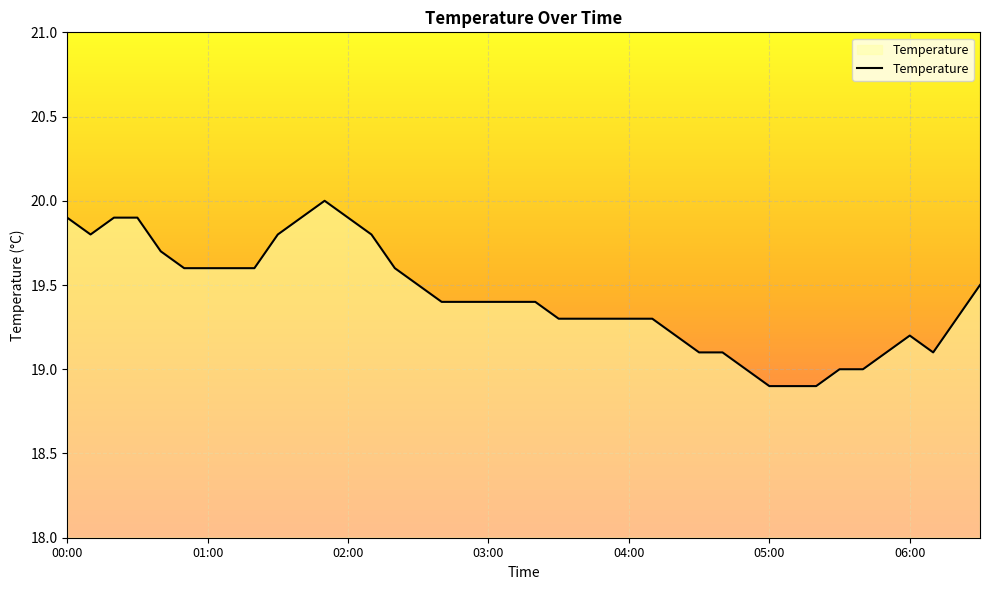

What is the difference between the maximum and minimum values?

1.1